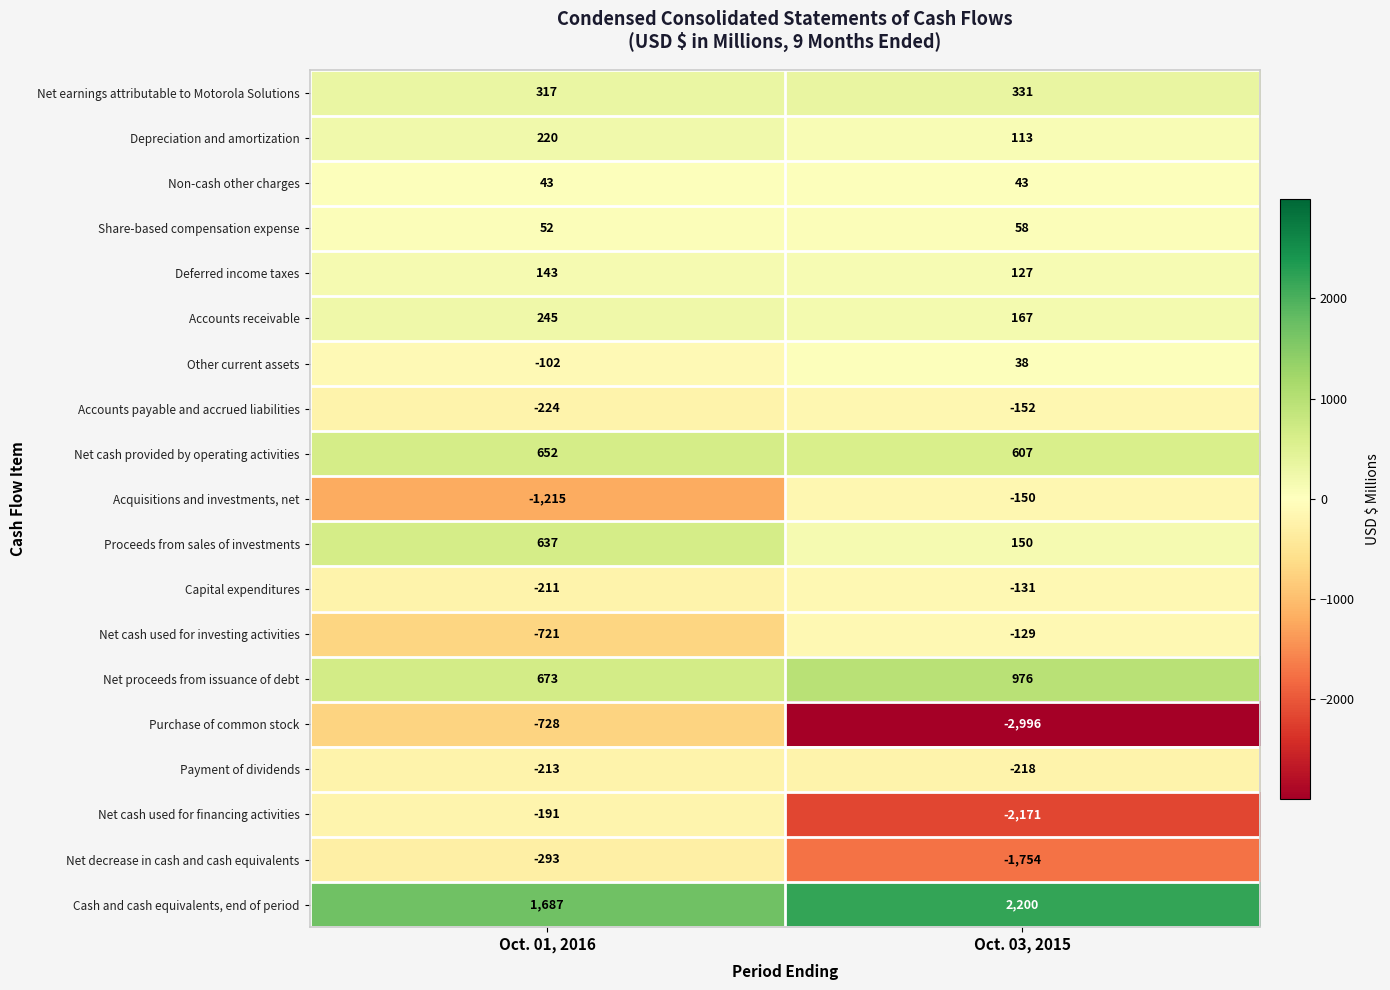

What is the difference between the highest and lowest values at Oct. 03, 2015?

5196